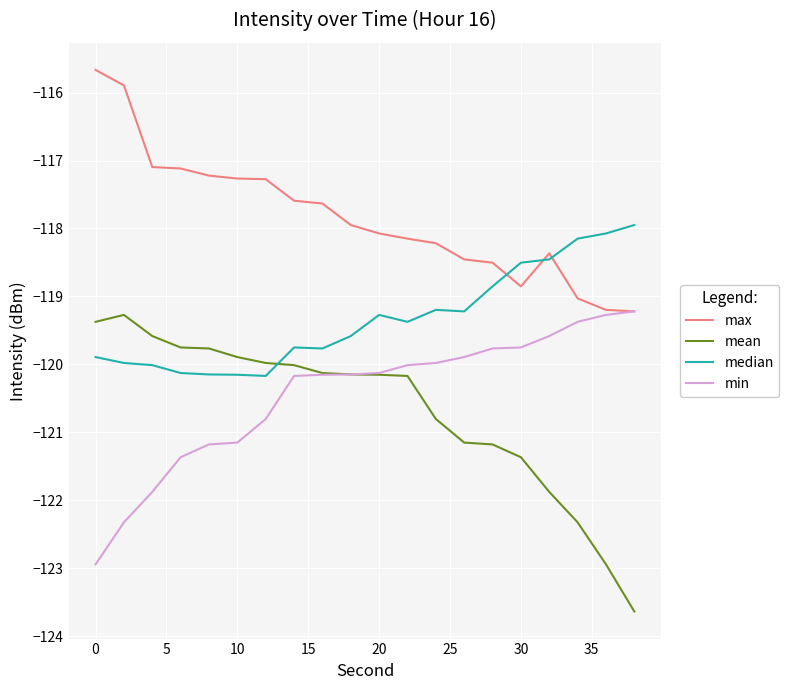

What are all the series names shown in the legend?

max, mean, median, min